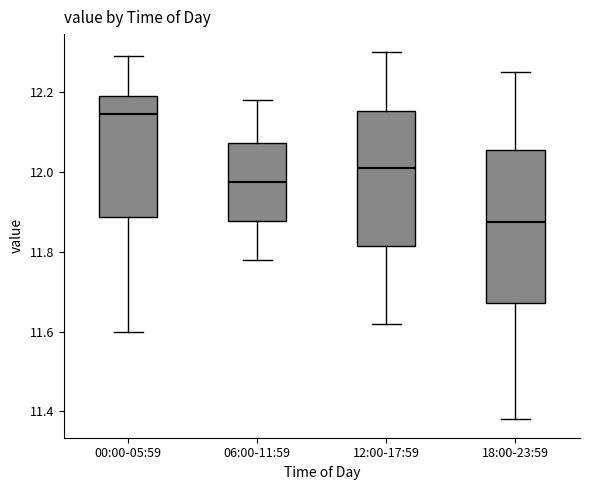

Which box has the highest median line?

00:00-05:59